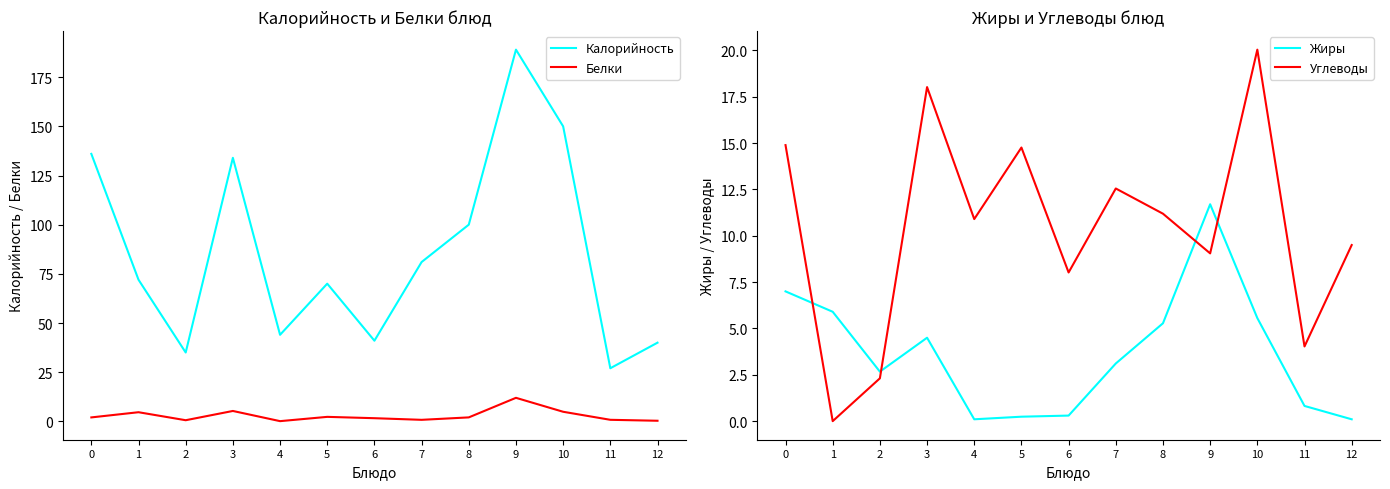

What is the maximum value shown in the chart?

189.0